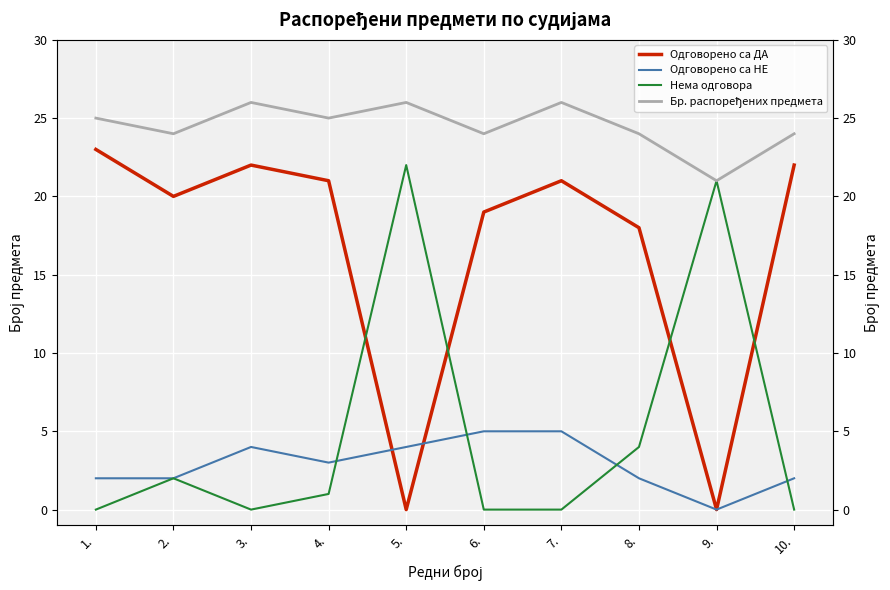

How many positive values does the Одговорено са ДА series have?

8